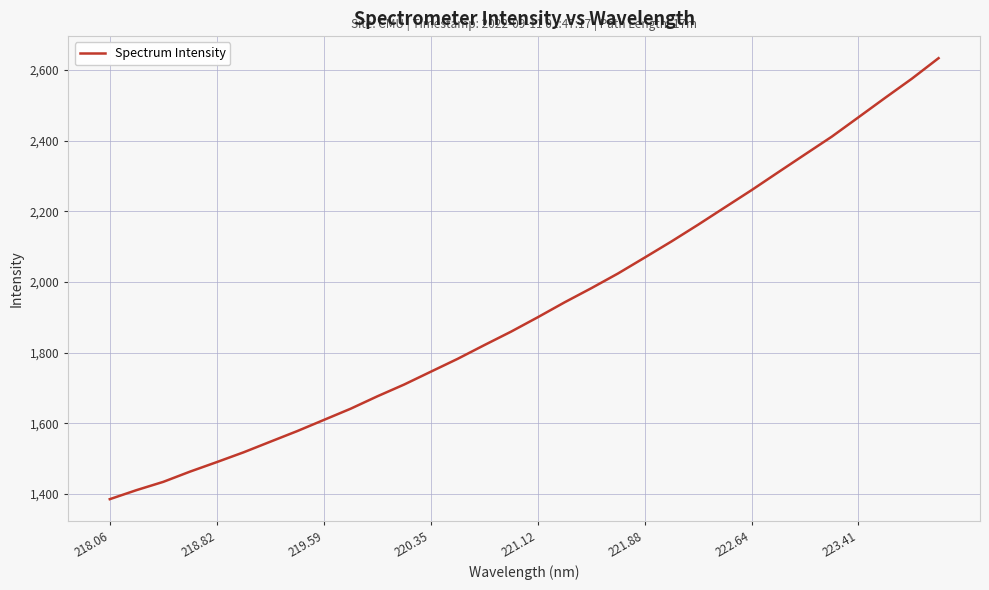

What is the difference between the maximum and minimum values?

1247.8